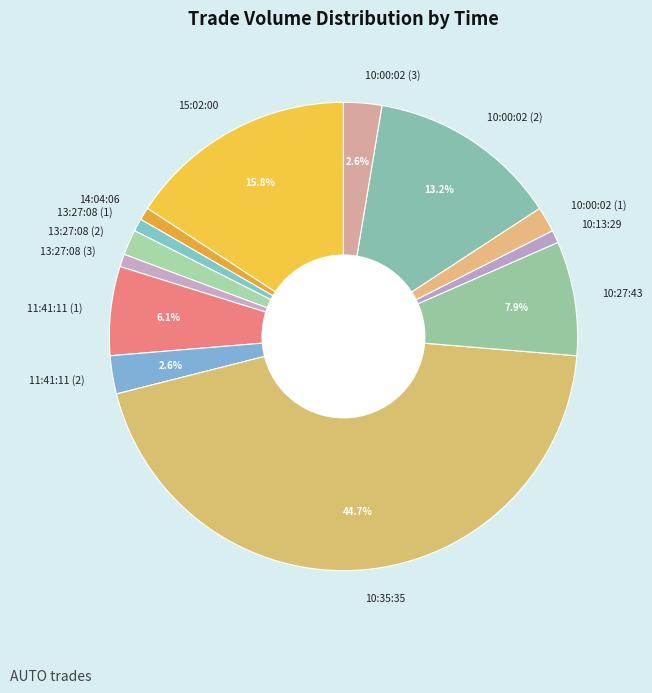

Does any single category account for the majority?

No